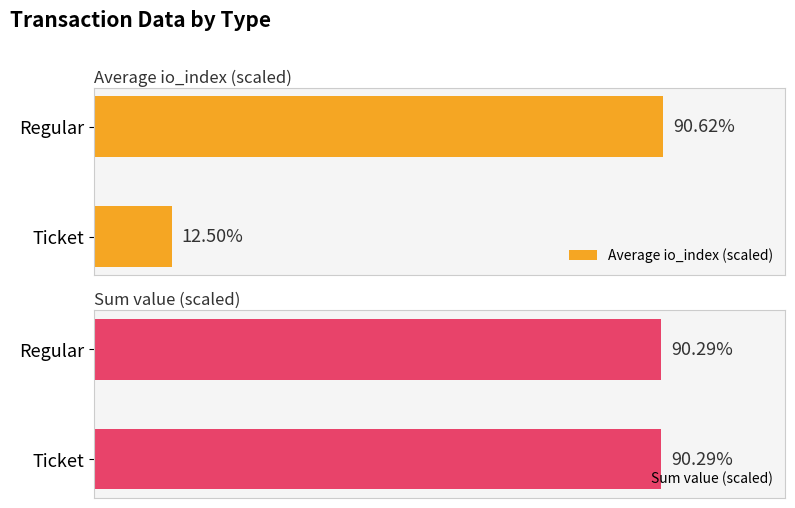

What is the maximum value shown in the chart?

90.6